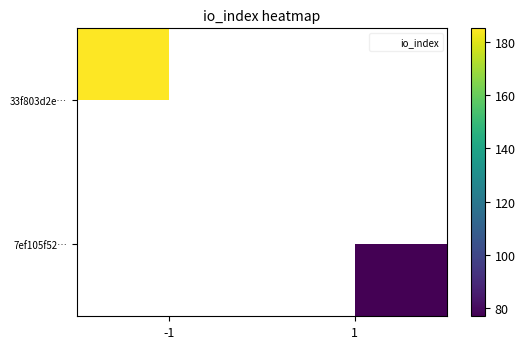

True or false: 33f803d2e… has a value of 185.0 at -1.

True